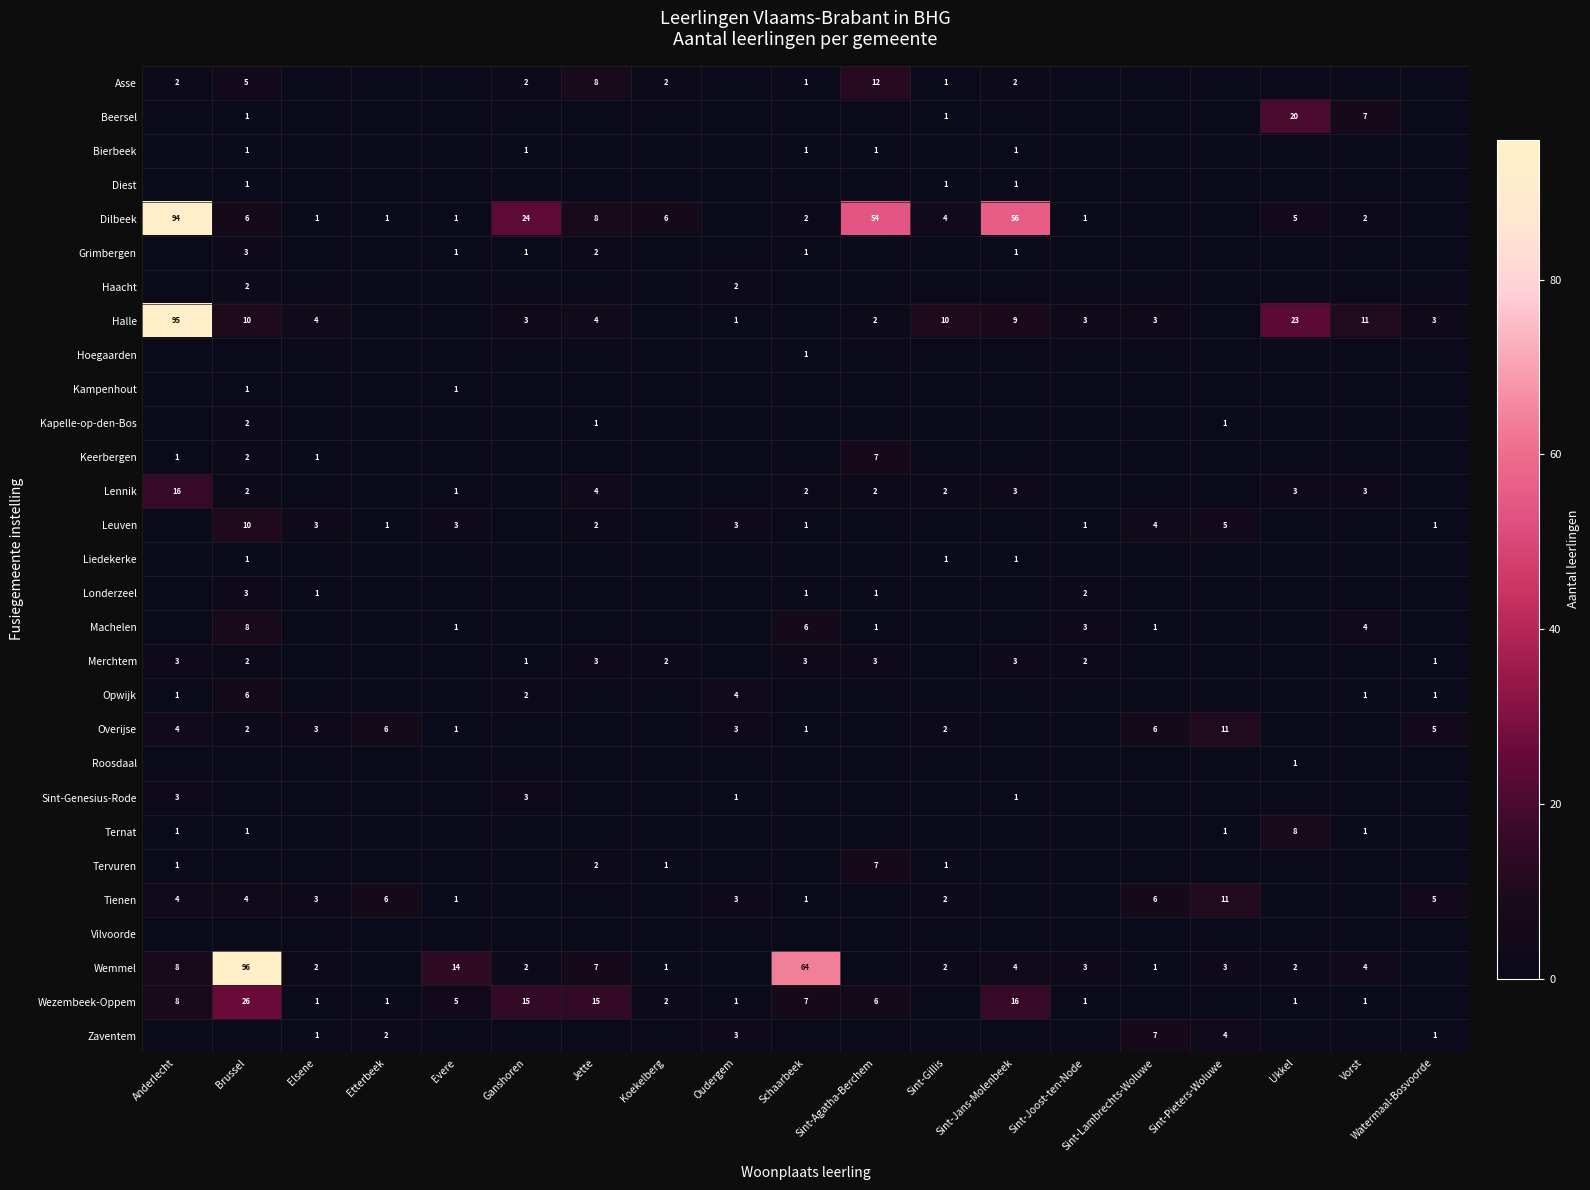

Which category has the lowest value across all series?

Elsene